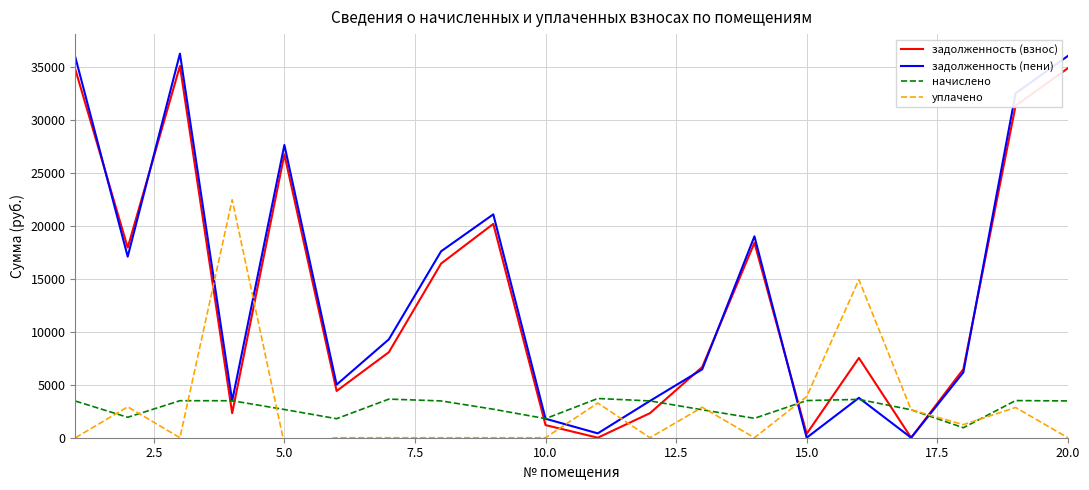

Reading left to right, transcribe all the data shown in this chart.

задолженность (взнос): 34711.3	17946.3	35085.4	2313.8	26742.0	4412.4	8070.1	16434.6	20184.5	1192.5	1.7	2317.6	6674.6	18398.6	369.6	7527.8	0.0	6472.8	31336.4	34871.6
задолженность (пени): 35863.9	17089.2	36250.5	3477.1	27630.0	5010.9	9284.9	17592.6	21081.4	1792.8	411.4	3475.6	6453.8	19009.5	0.0	3762.7	0.0	6170.1	32505.0	36029.6
начислено: 3457.9	1928.7	3495.2	3489.8	2664.0	1795.5	3644.4	3473.8	2690.6	1800.9	3703.0	3473.8	2637.4	1832.8	3505.9	3617.7	2637.4	943.0	3505.9	3473.8
уплачено: 0.0	2915.0	0.0	22456.3	-613.0	0.0	0.0	0.0	0.0	0.0	3274.6	0.0	2876.0	0.0	3880.0	14913.0	2638.2	1235.0	2856.0	0.0